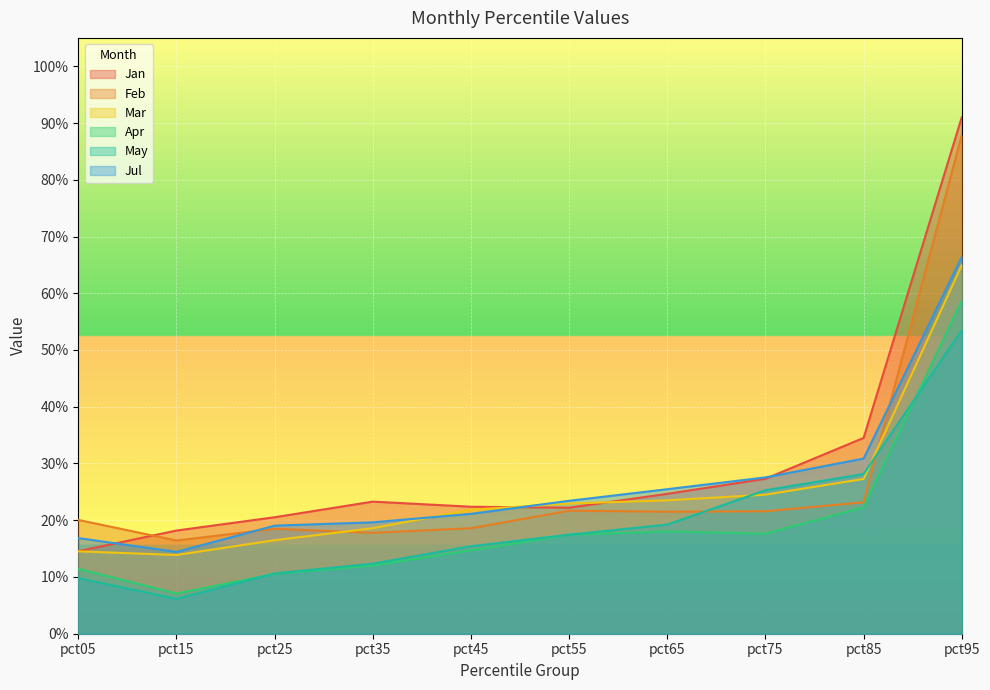

Which label corresponds to the smallest value in the chart?

pct15